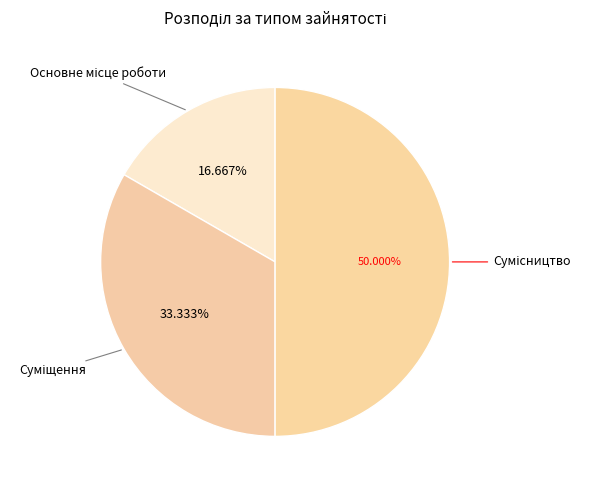

Does any single category account for the majority?

No